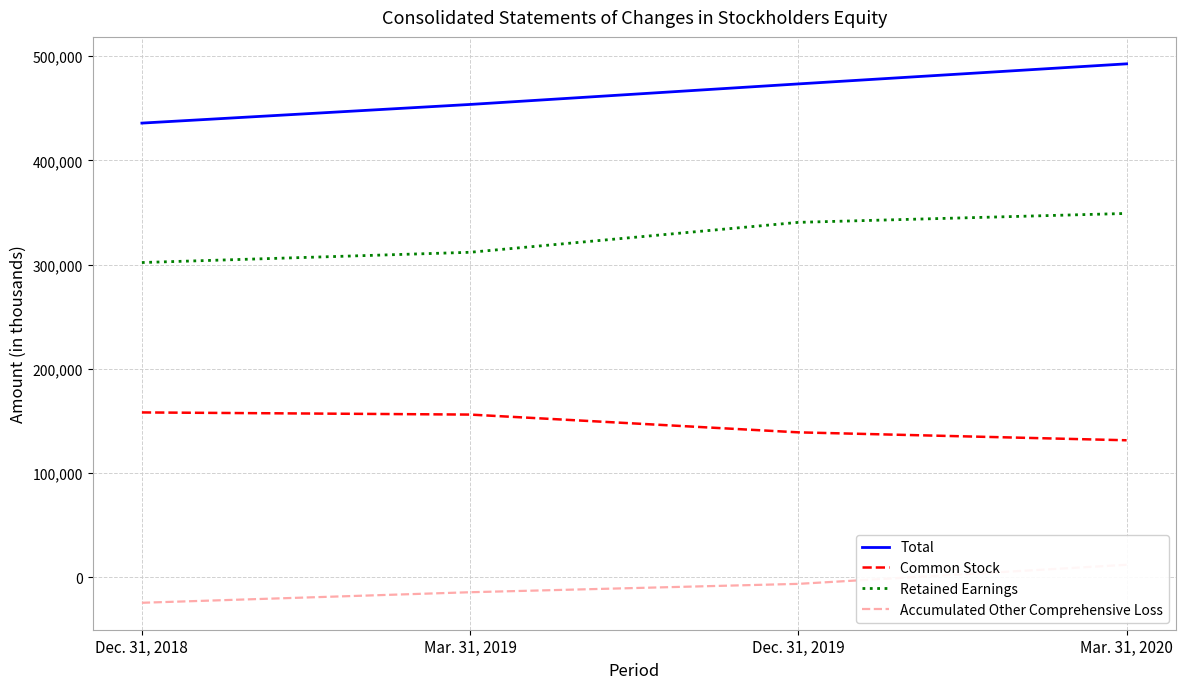

What are all the series names shown in the legend?

Total, Common Stock, Retained Earnings, Accumulated Other Comprehensive Loss